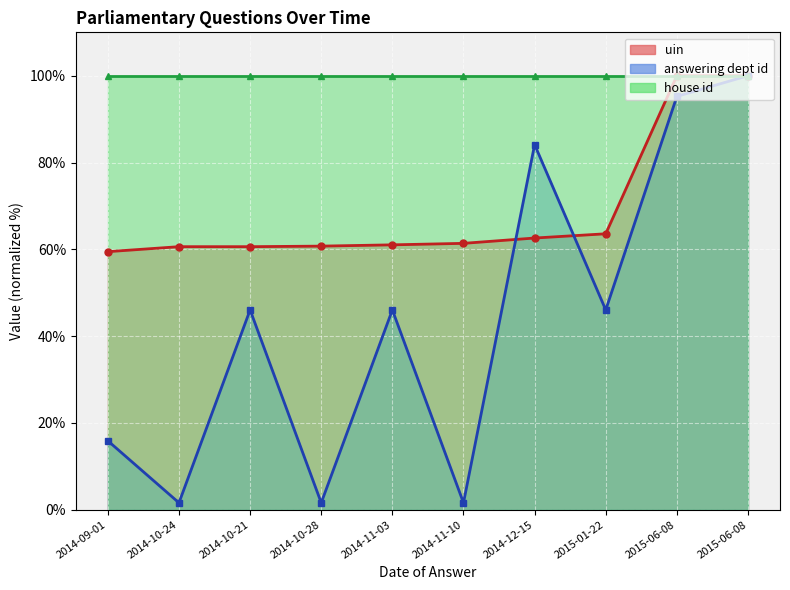

What is the average value of the answering dept id series?

43.8